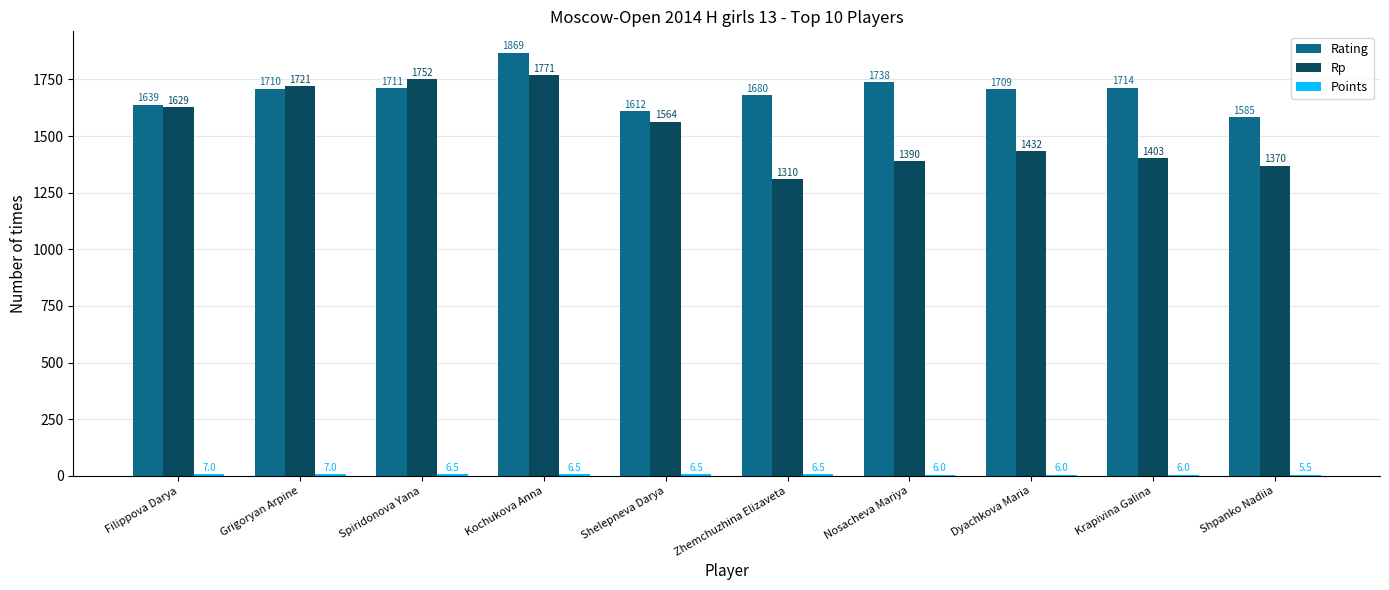

What is the maximum value shown in the chart?

1869.0